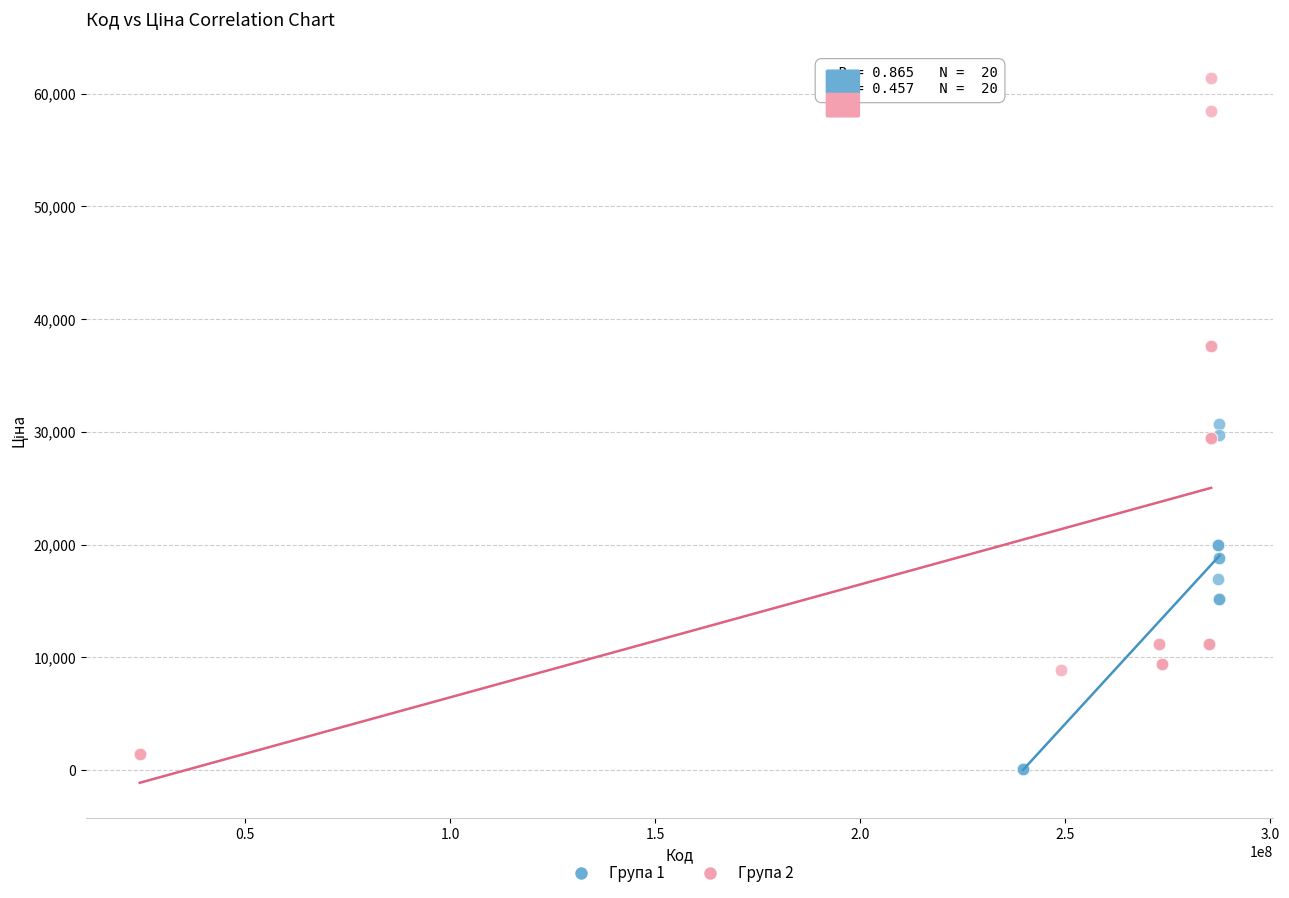

Which series contains the highest Y value?

Група 2